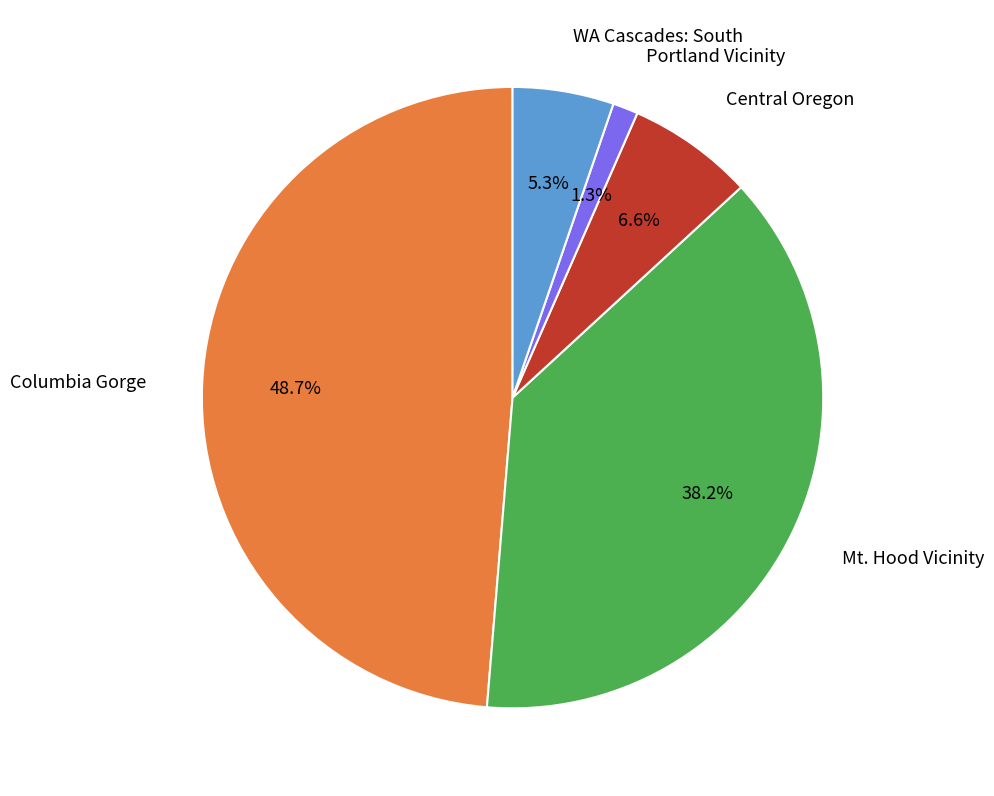

Between WA Cascades: South and Central Oregon, which is larger?

Central Oregon